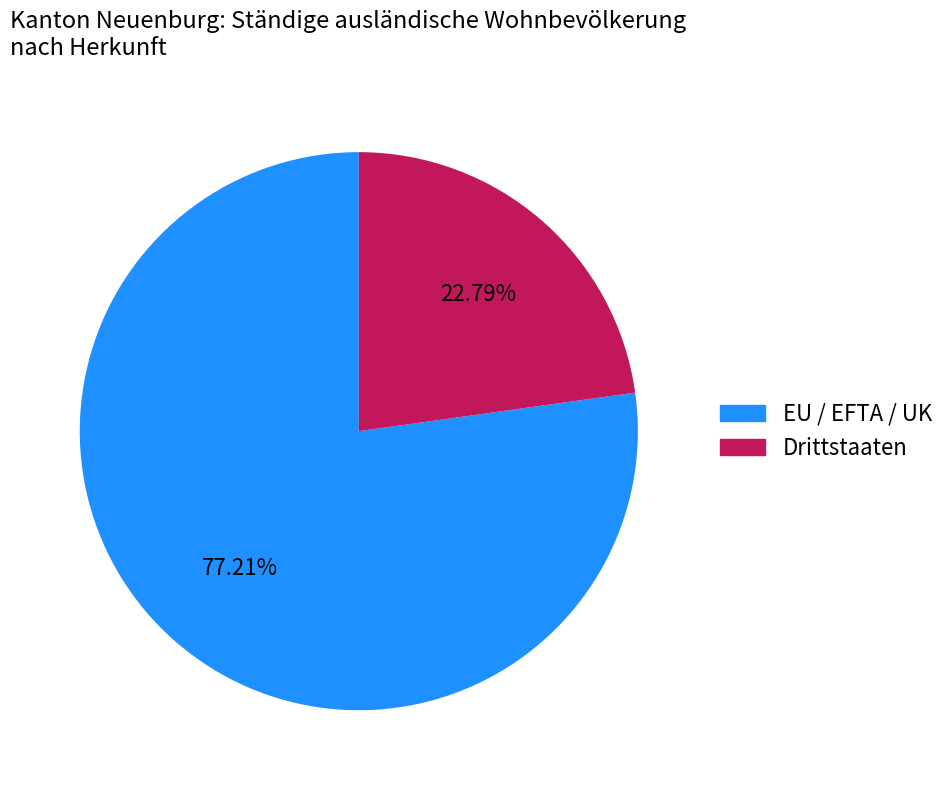

Approximately how many times larger is the value at EU / EFTA / UK compared to Drittstaaten?

3.4